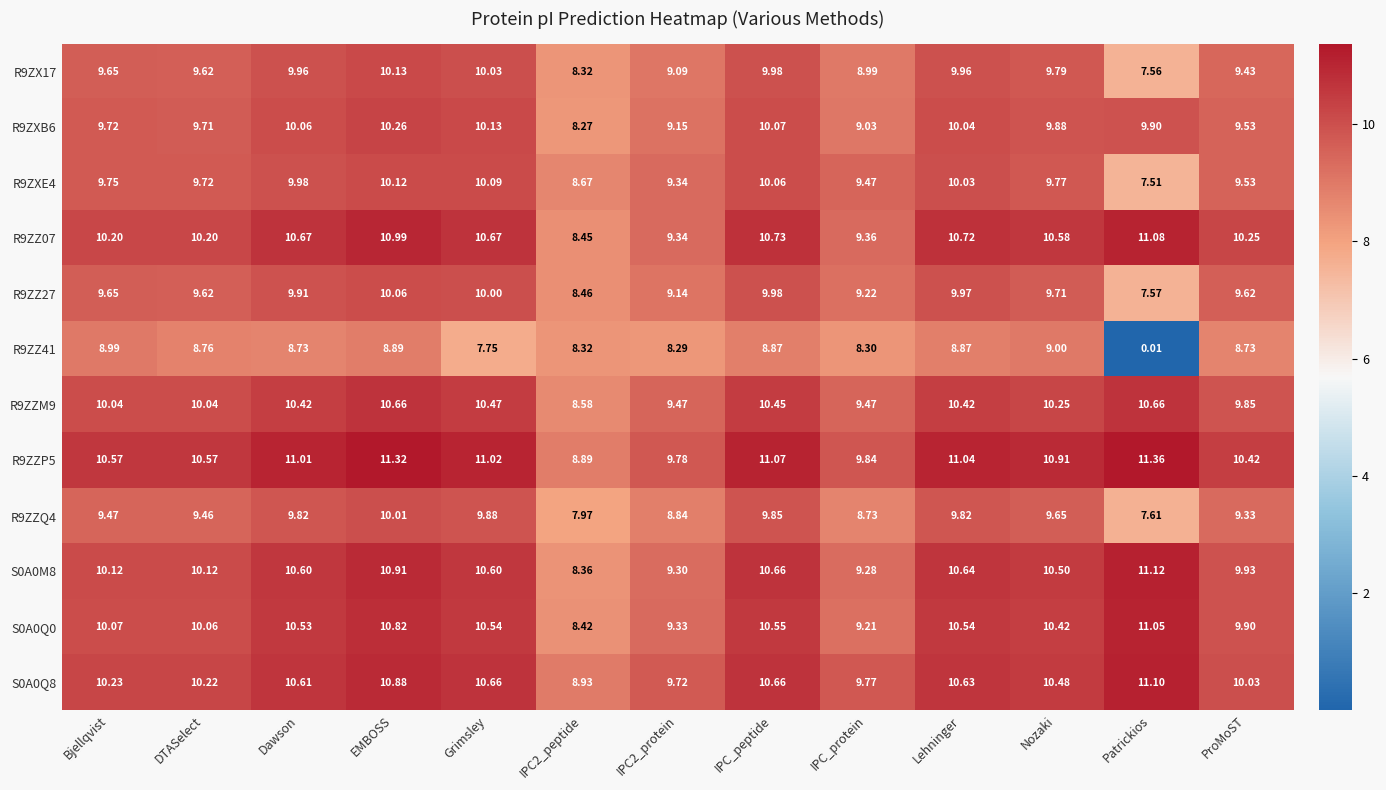

At which category is the sum across all series the highest?

EMBOSS